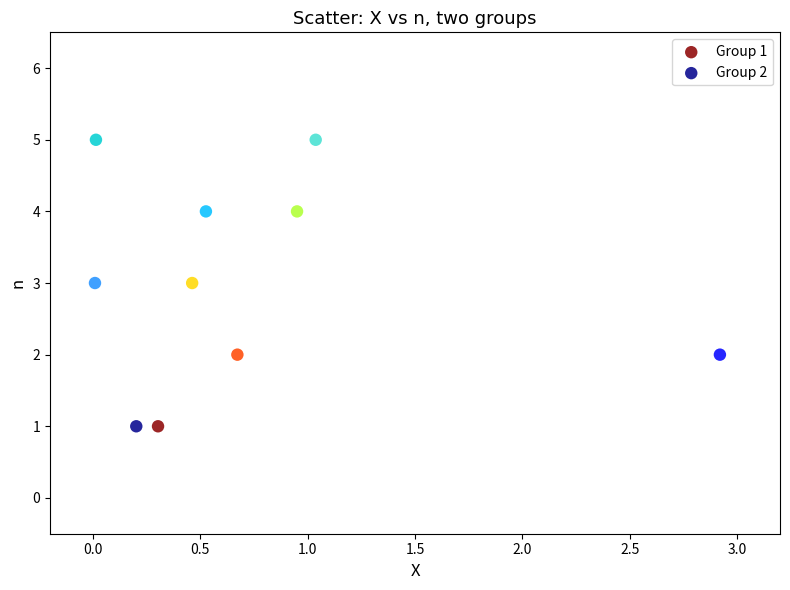

What are all the series names shown in the legend?

Group 1, Group 2